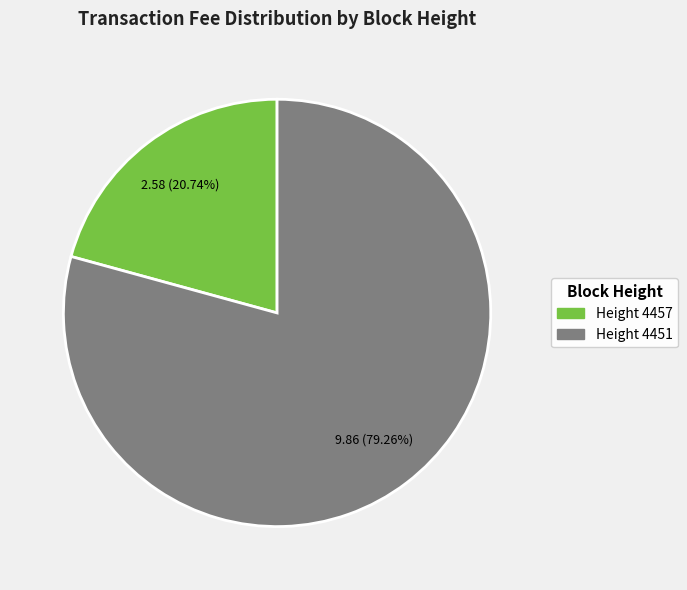

Is there a majority slice in this chart?

Yes